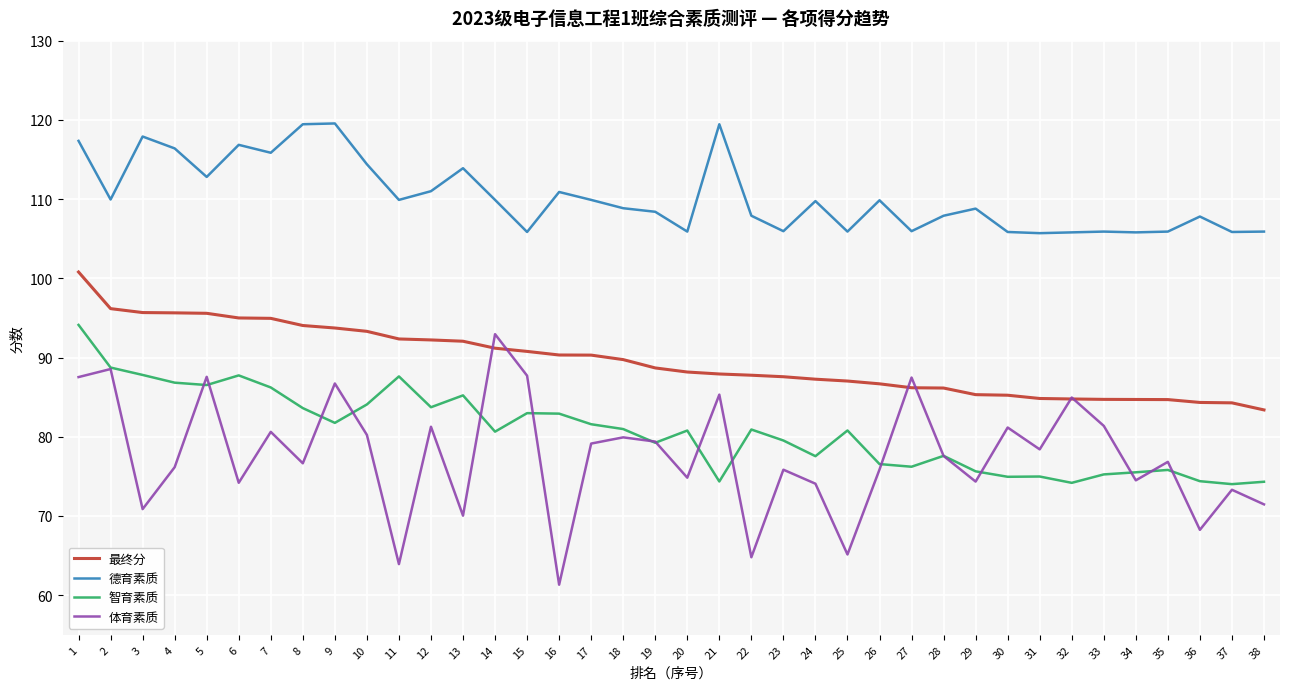

True or false: 德育素质 and 智育素质 cross at least once.

False